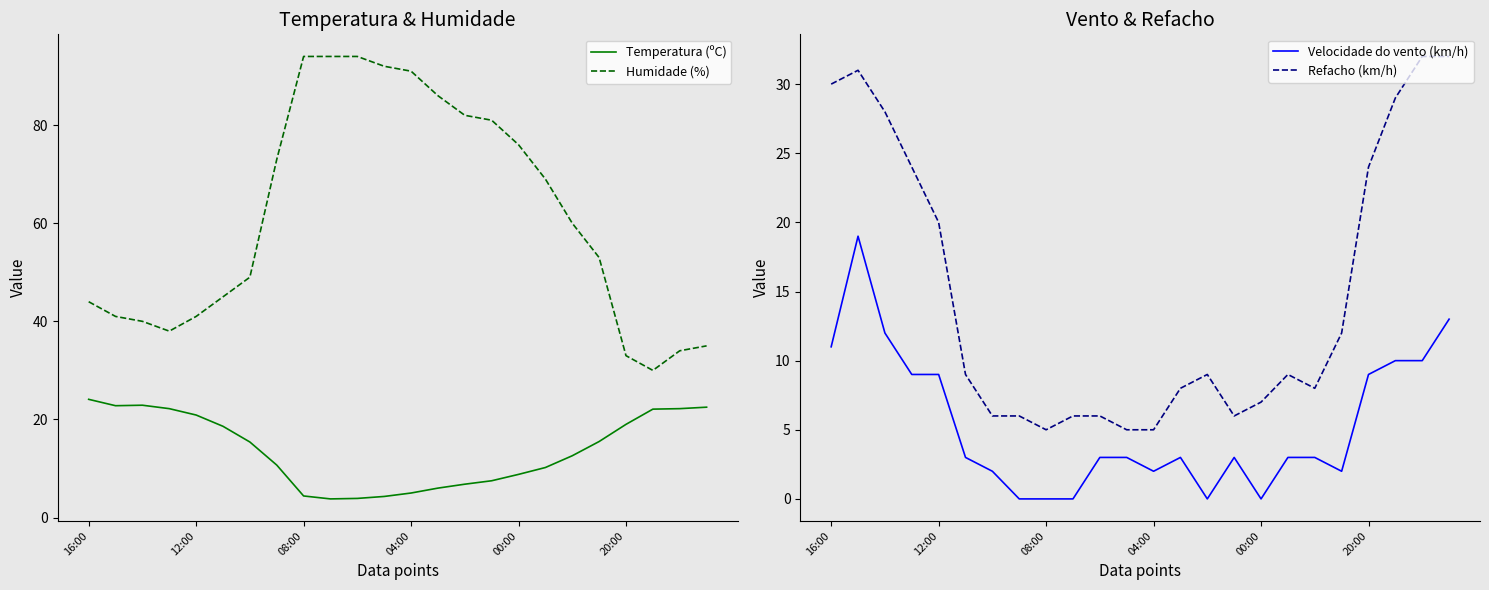

Does the chart have visible grid lines?

No